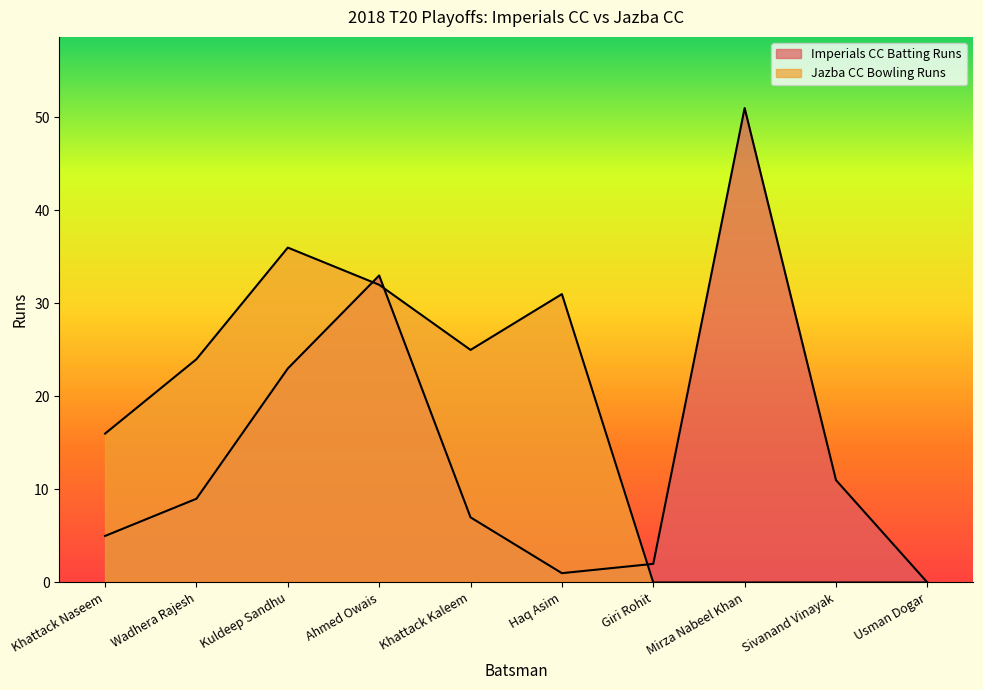

Reading left to right, list all the values displayed in this chart.

Imperials CC Batting Runs: Khattack Naseem=5	Wadhera Rajesh=9	Kuldeep Sandhu=23	Ahmed Owais=33	Khattack Kaleem=7	Haq Asim=1	Giri Rohit=2	Mirza Nabeel Khan=51	Sivanand Vinayak=11	Usman Dogar=0
Jazba CC Bowling Runs: Khattack Naseem=16	Wadhera Rajesh=24	Kuldeep Sandhu=36	Ahmed Owais=32	Khattack Kaleem=25	Haq Asim=31	Giri Rohit=0	Mirza Nabeel Khan=0	Sivanand Vinayak=0	Usman Dogar=0